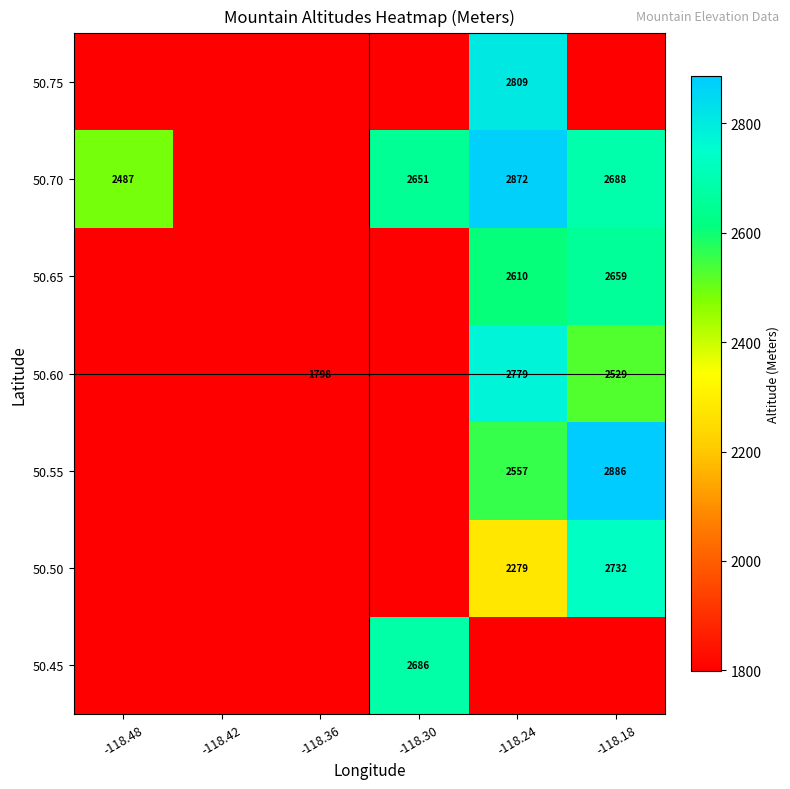

Is it true that 50.55 equals 2557 at -118.24?

True